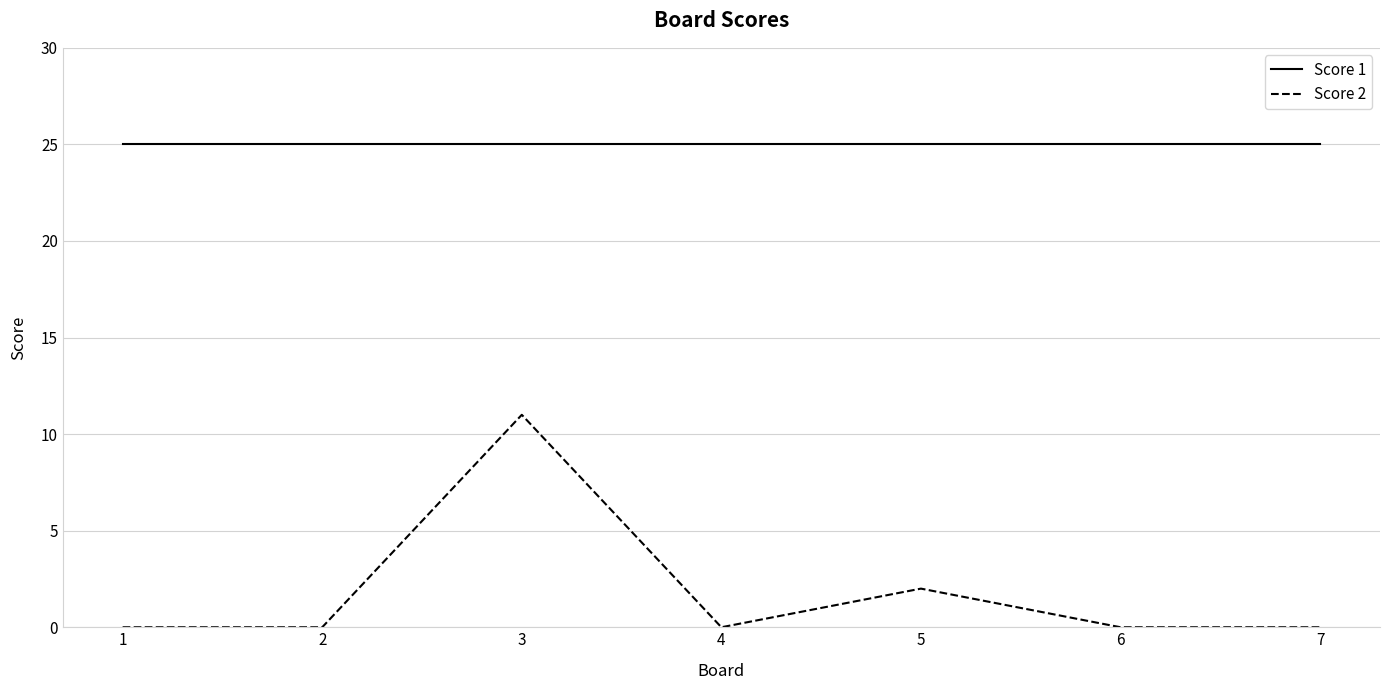

Rank the series by their average value, from highest to lowest.

Score 1, Score 2